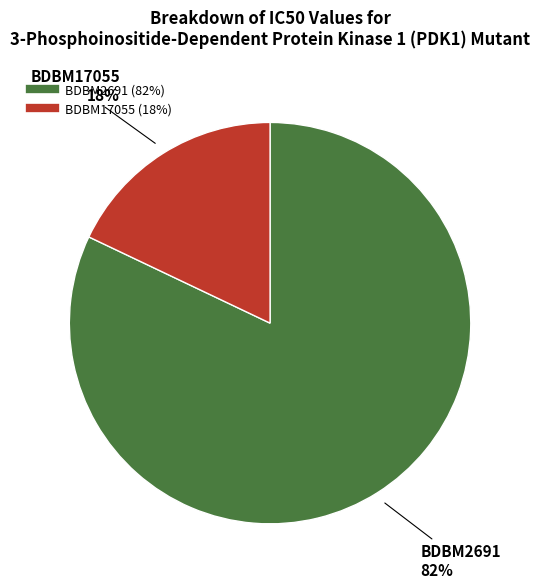

Which category has the biggest portion of the pie?

BDBM2691